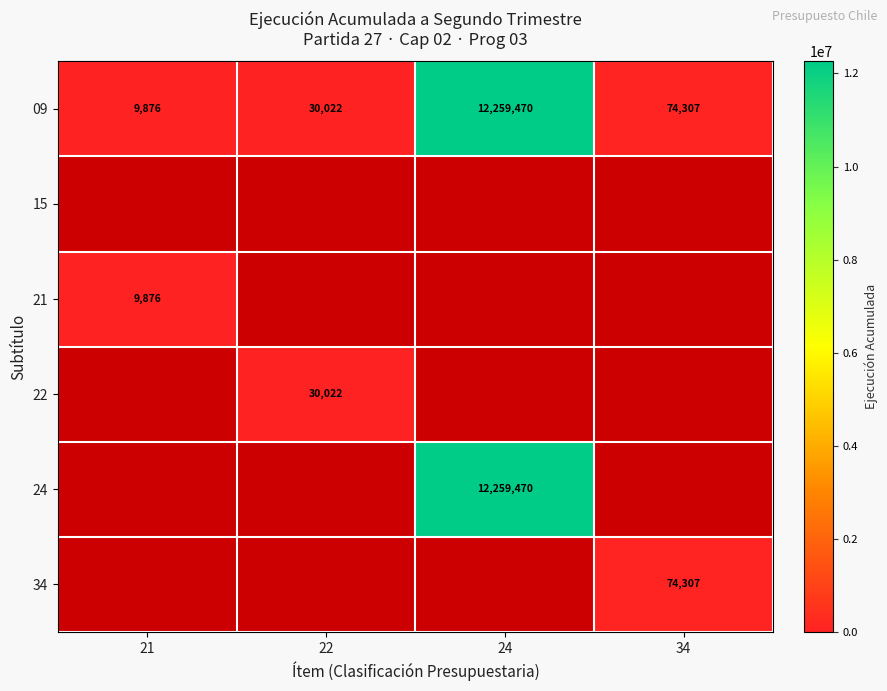

Between 21 and 24, which is larger?

24